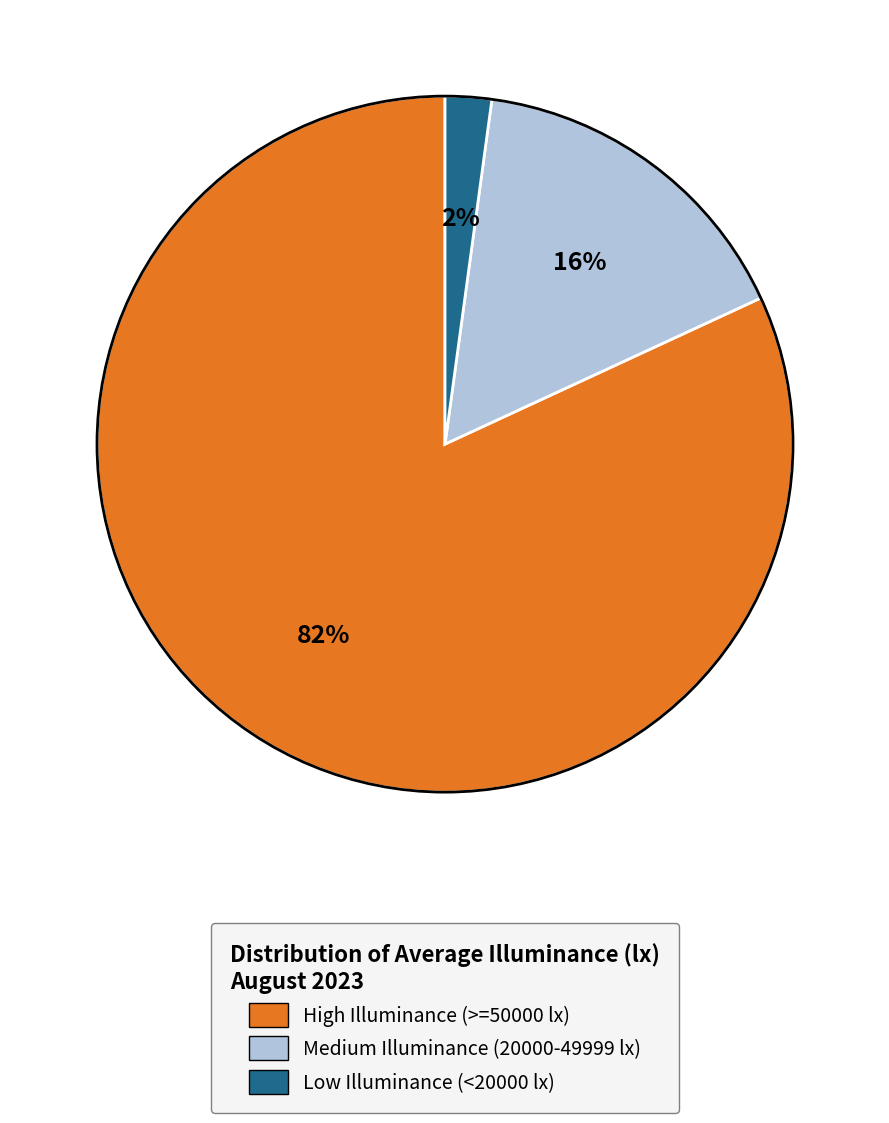

To the nearest percent, what is the difference between the High Illuminance (>=50000 lx) and Low Illuminance (<20000 lx) slice percentages?

80%